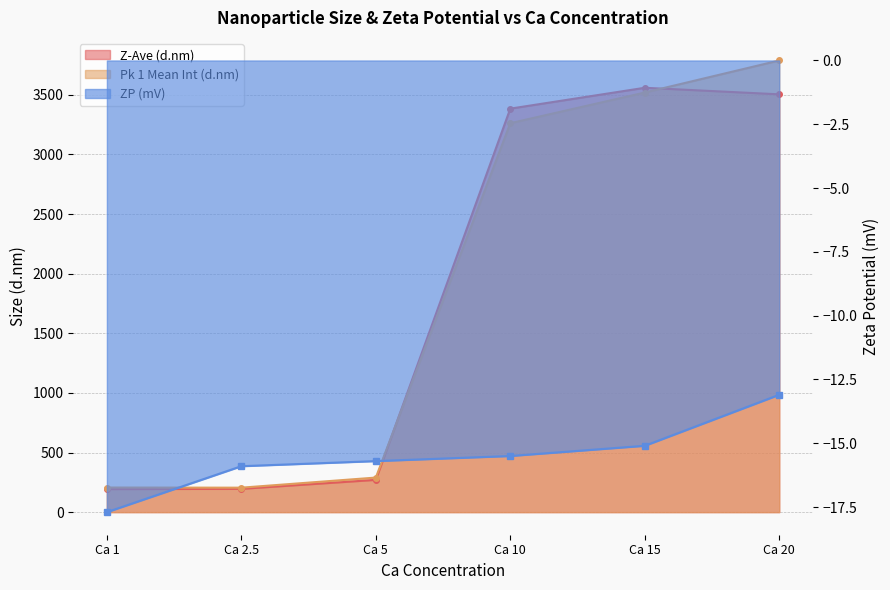

Reading left to right, list all the values displayed in this chart.

Z-Ave (d.nm): Ca 1=192.9	Ca 2.5=195.3	Ca 5=270.5	Ca 10=3384.0	Ca 15=3559.0	Ca 20=3504.0
Pk 1 Mean Int (d.nm): Ca 1=206.4	Ca 2.5=205.2	Ca 5=289.9	Ca 10=3262.0	Ca 15=3519.0	Ca 20=3788.0
ZP (mV): Ca 1=-17.7	Ca 2.5=-15.9	Ca 5=-15.7	Ca 10=-15.5	Ca 15=-15.1	Ca 20=-13.1